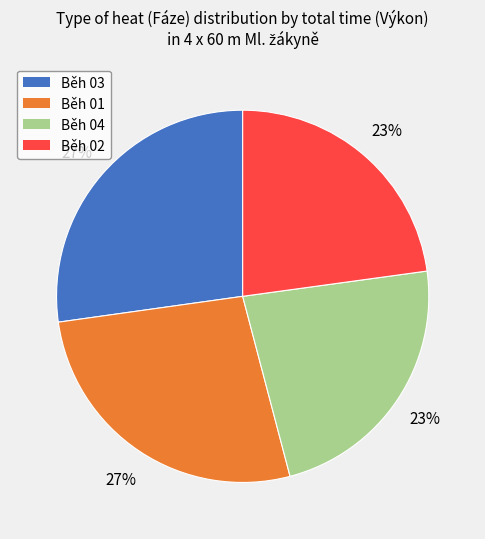

To the nearest percent, what is the difference between the largest and smallest slice percentages?

4%